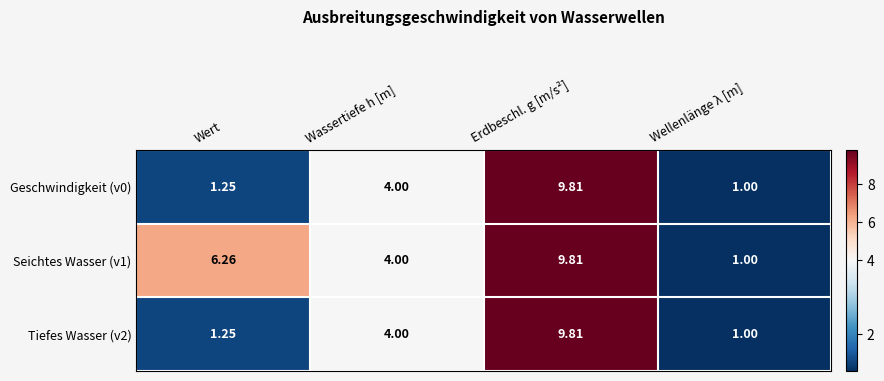

At which label does Geschwindigkeit (v0) reach its minimum?

Wellenlänge λ [m]